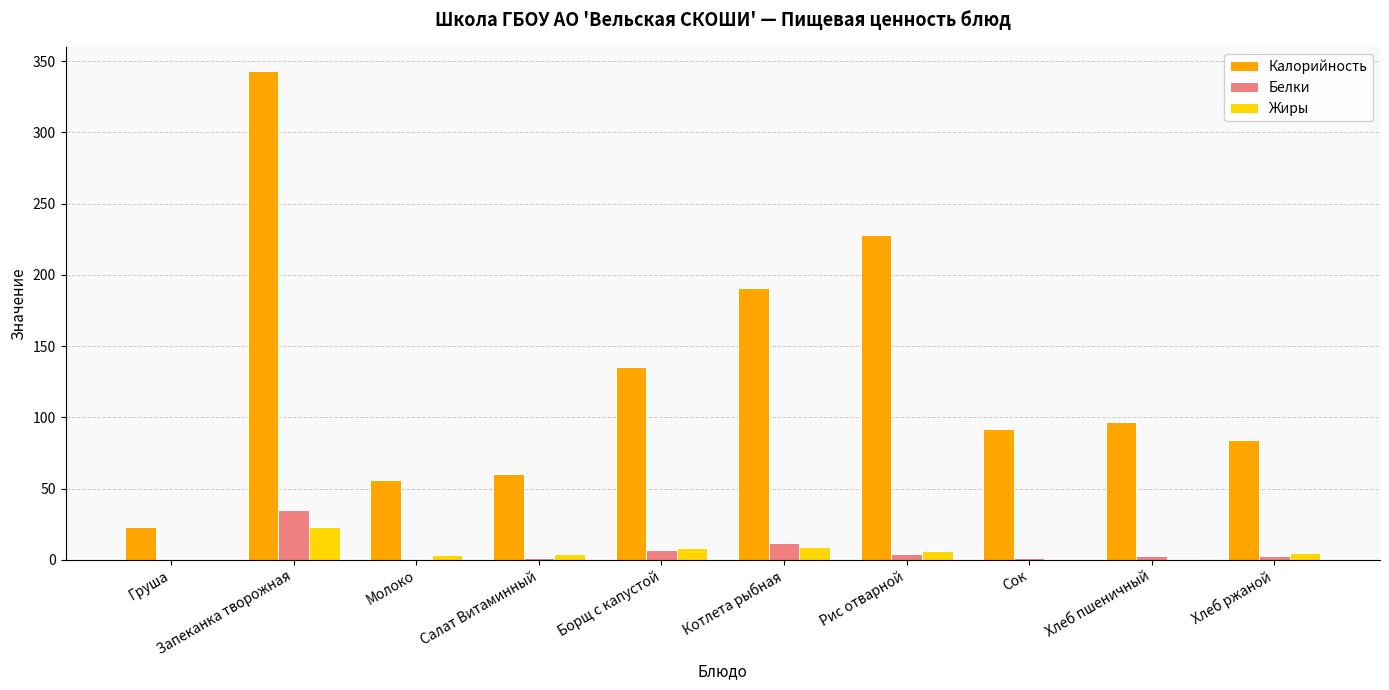

Which series changed the most between Молоко and Хлеб пшеничный?

Калорийность